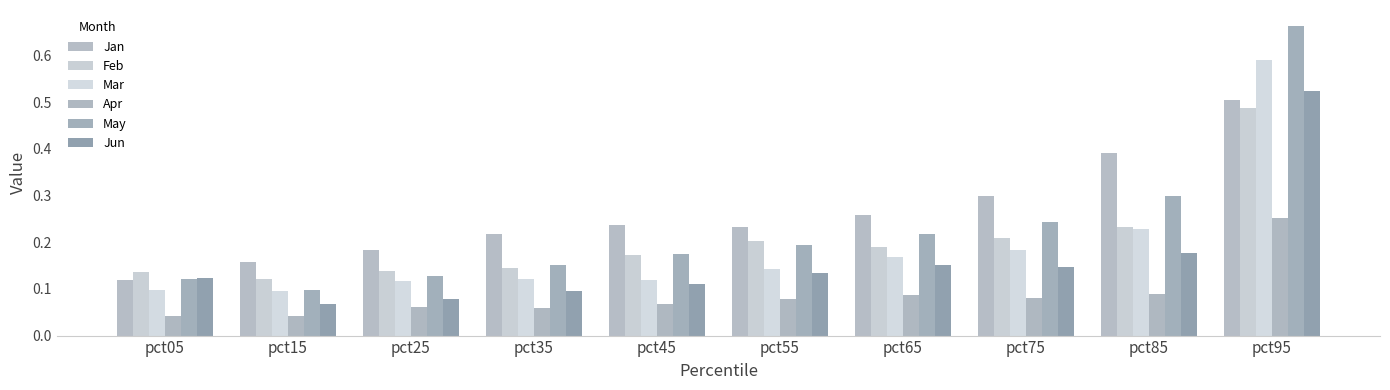

Does the chart contain any negative values?

No